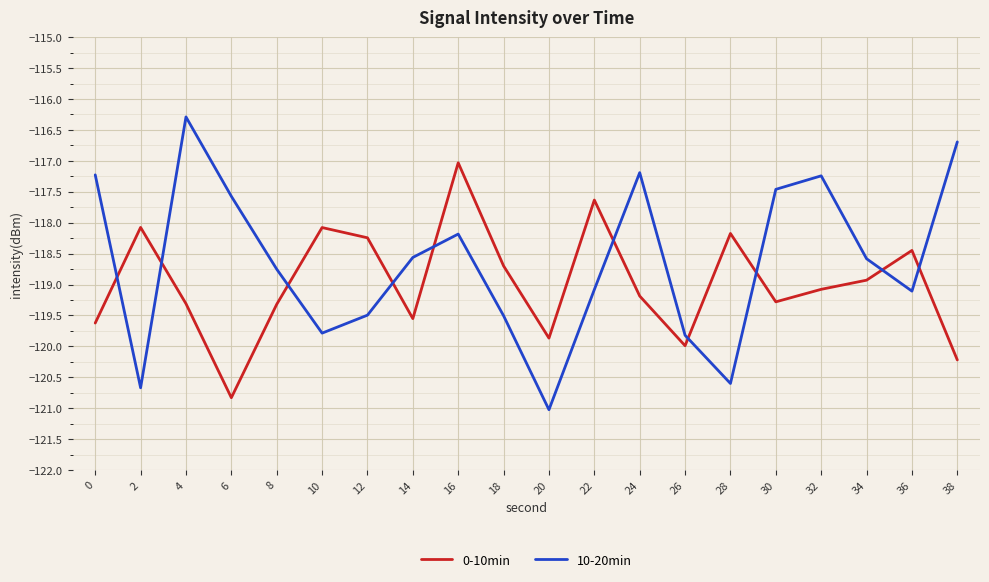

Where do 10-20min and 0-10min first cross each other?

0 and 2